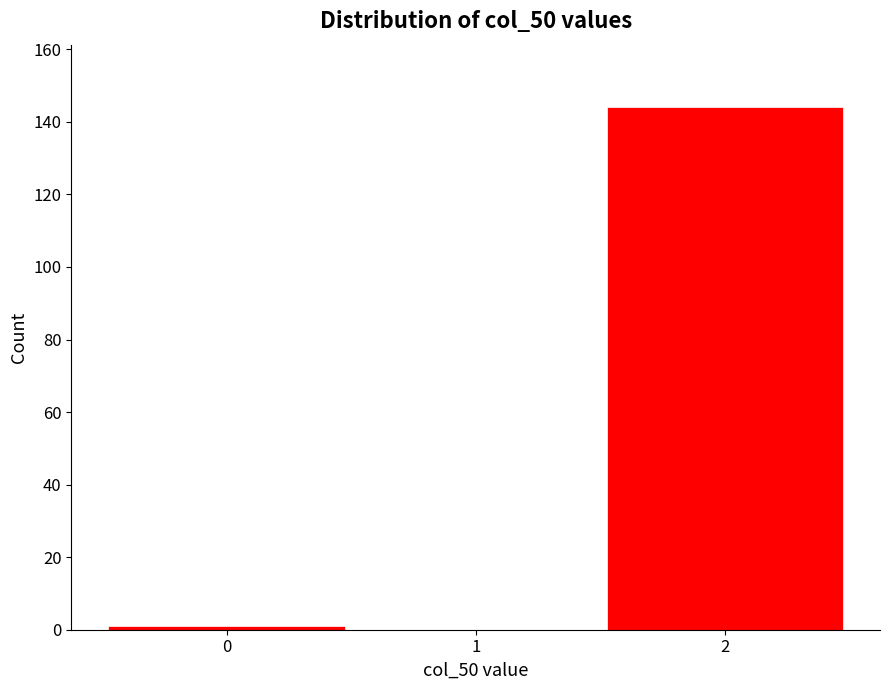

Reading left to right, list every bar in this chart as the range it spans on the x-axis followed by its height. The values are not printed on the chart, so give them approximately, as read against the axis.

-0.5 to 0.5: under 2
0.5 to 1.5: 0
1.5 to 2.5: 144